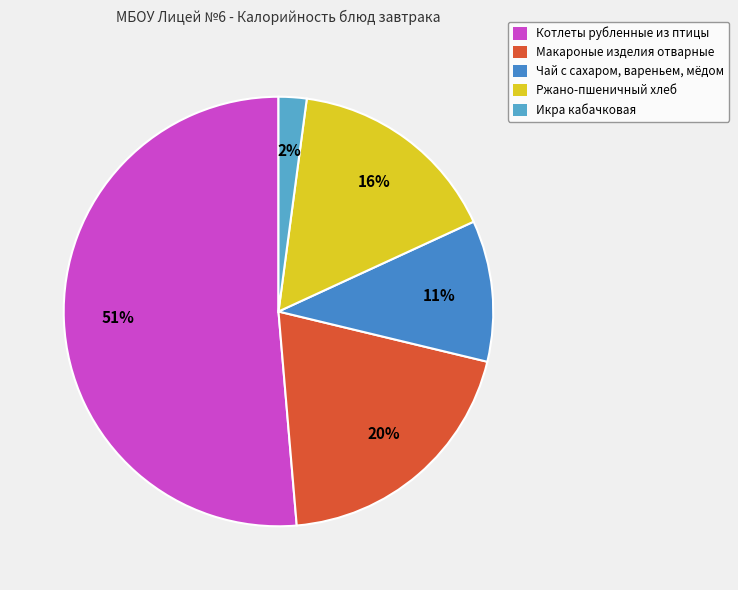

To the nearest percent, what is the average slice percentage?

20%